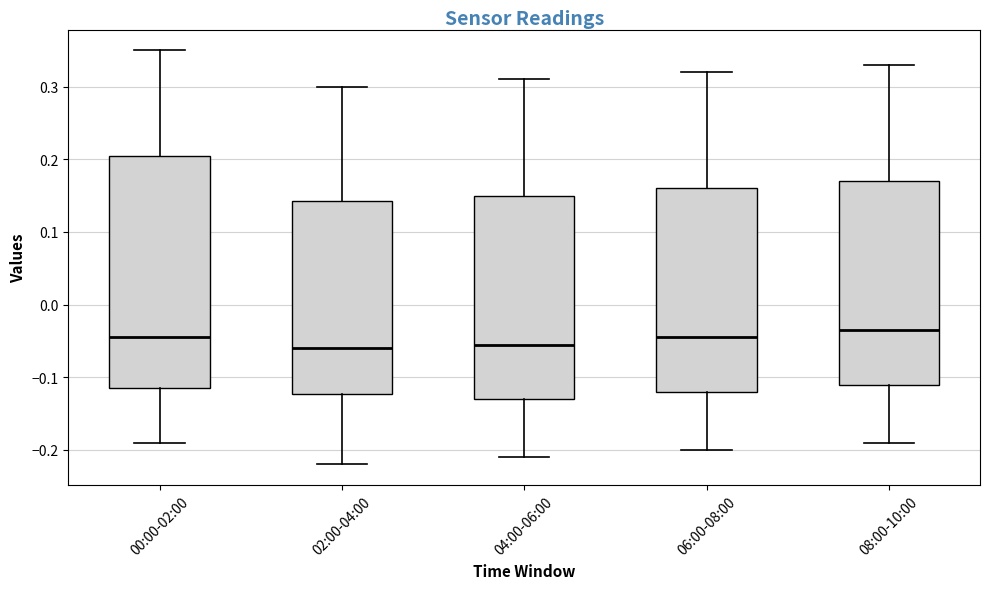

Reading left to right, transcribe this box plot: for each box, give where its median line is, the range the box spans, and where its two whiskers end, as read against the y-axis. The values are not printed on the chart, so give them approximately, as read against the axis.

00:00-02:00: median -0.04, box -0.11 to 0.21, whiskers -0.19 to 0.35
02:00-04:00: median -0.06, box -0.12 to 0.14, whiskers -0.22 to 0.30
04:00-06:00: median -0.05, box -0.13 to 0.15, whiskers -0.21 to 0.31
06:00-08:00: median -0.04, box -0.12 to 0.16, whiskers -0.20 to 0.32
08:00-10:00: median -0.03, box -0.11 to 0.17, whiskers -0.19 to 0.33